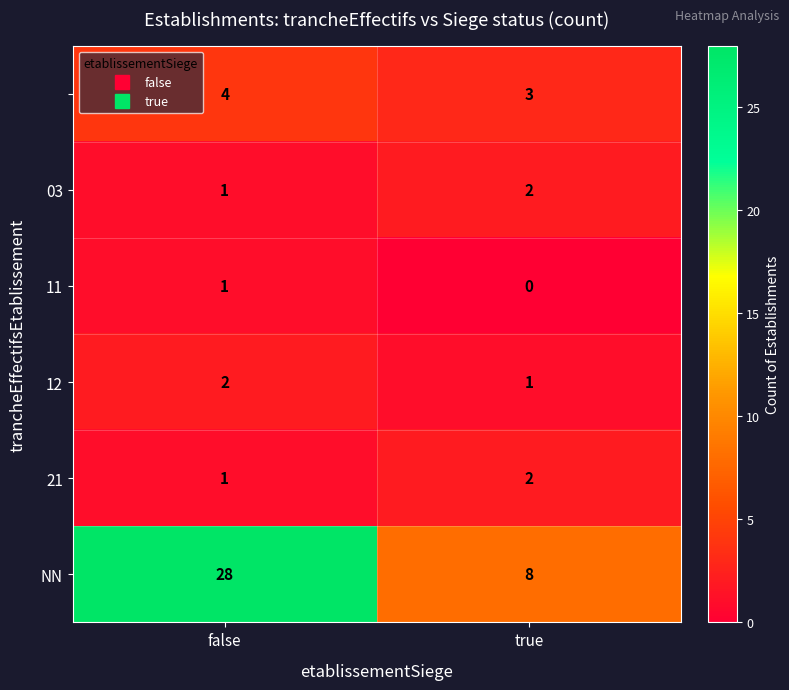

What is the spread (max minus min) of values at false?

27